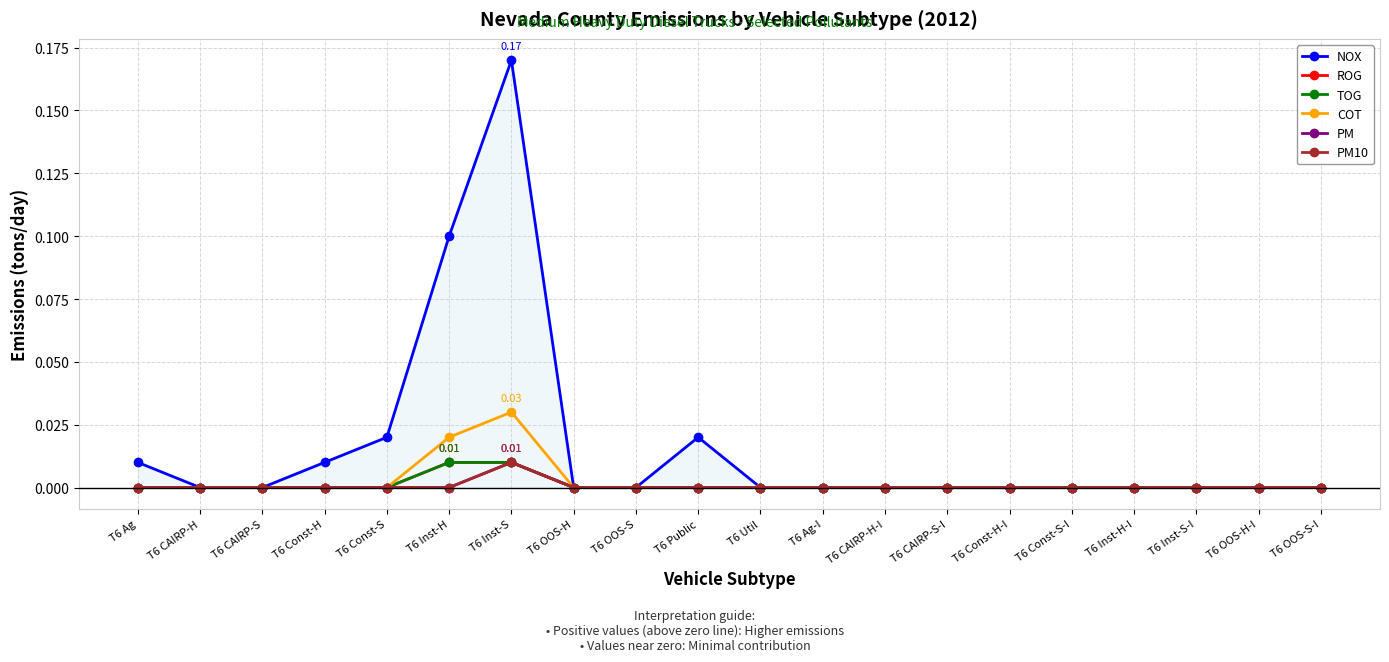

At which category does the chart reach its minimum across all series?

T6 CAIRP-H